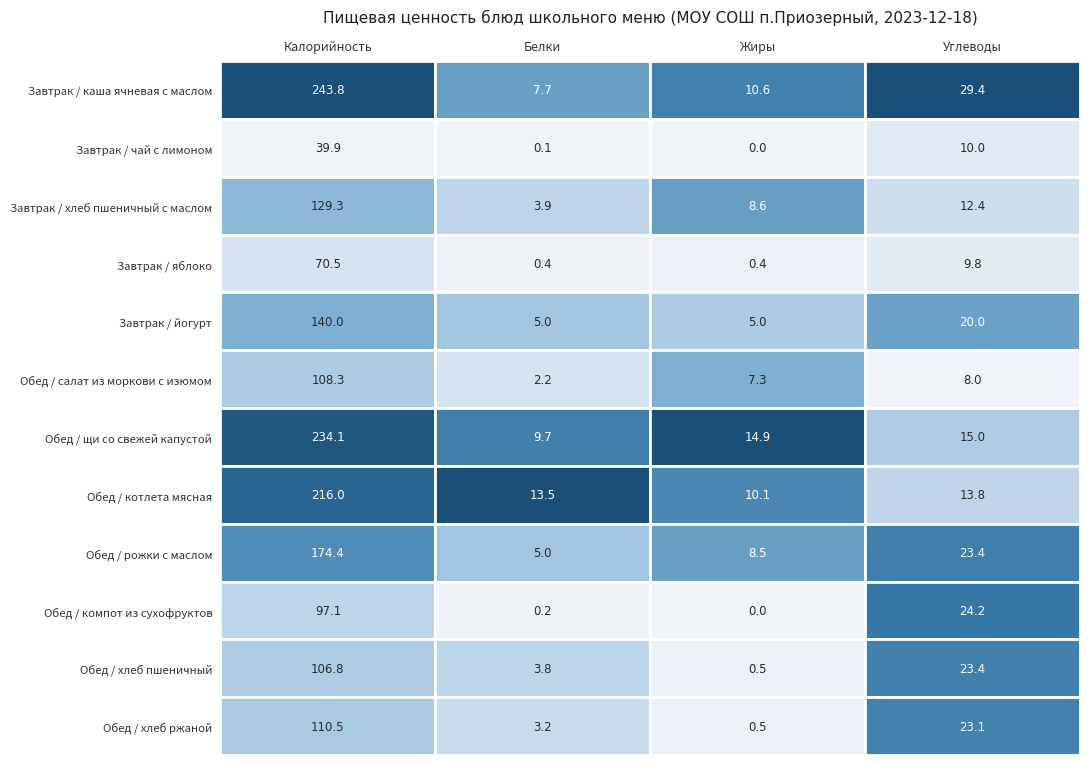

Is the value of Обед / хлеб ржаной at 3 greater than the value of Обед / хлеб пшеничный at 2?

Yes